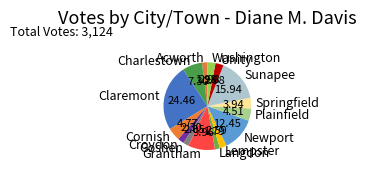

Do Grantham and Langdon together represent more than half of the pie?

No